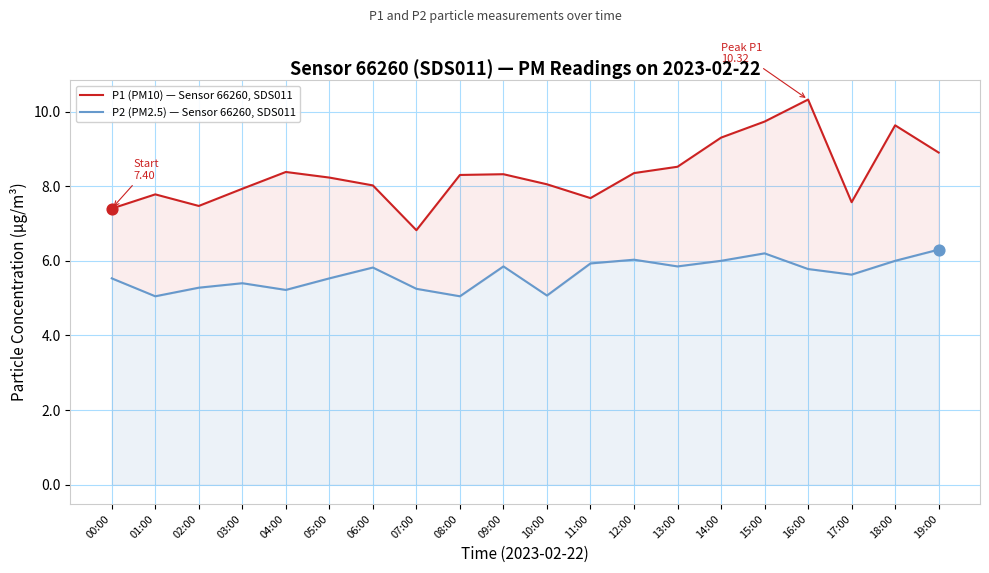

Which series contains the lowest Y value?

P2 (PM2.5) — Sensor 66260, SDS011